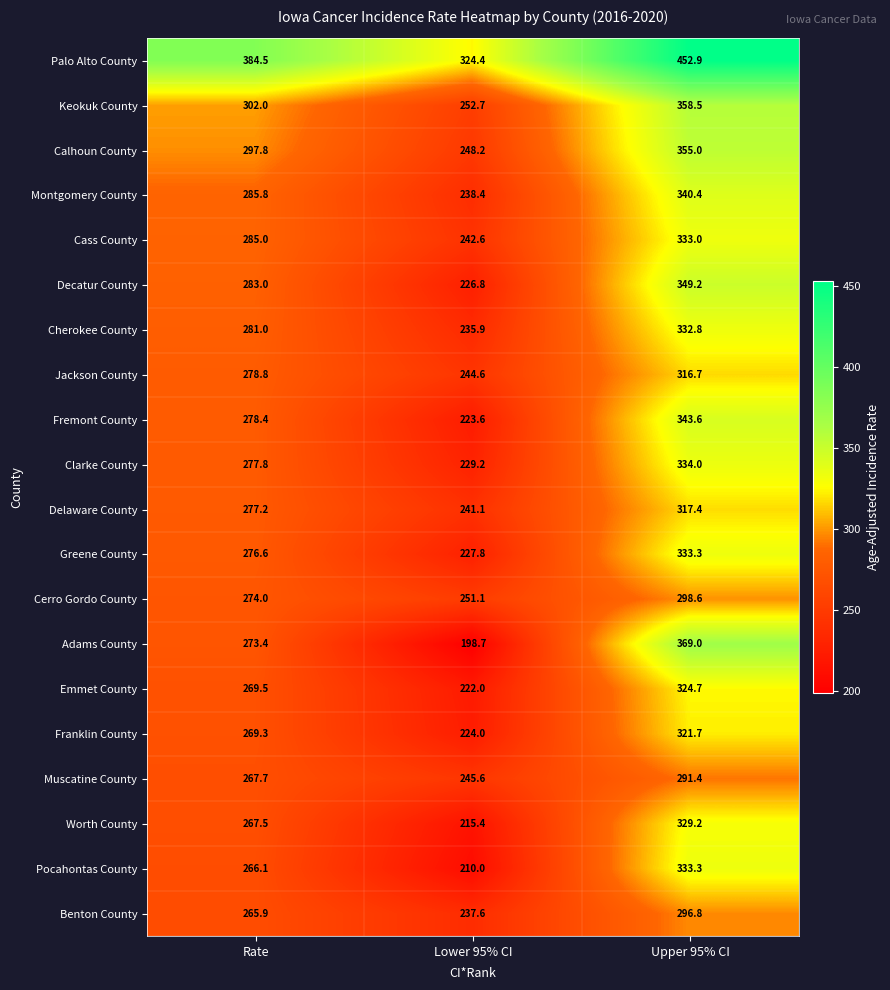

Where is Greene County nearest to the value 280?

Rate